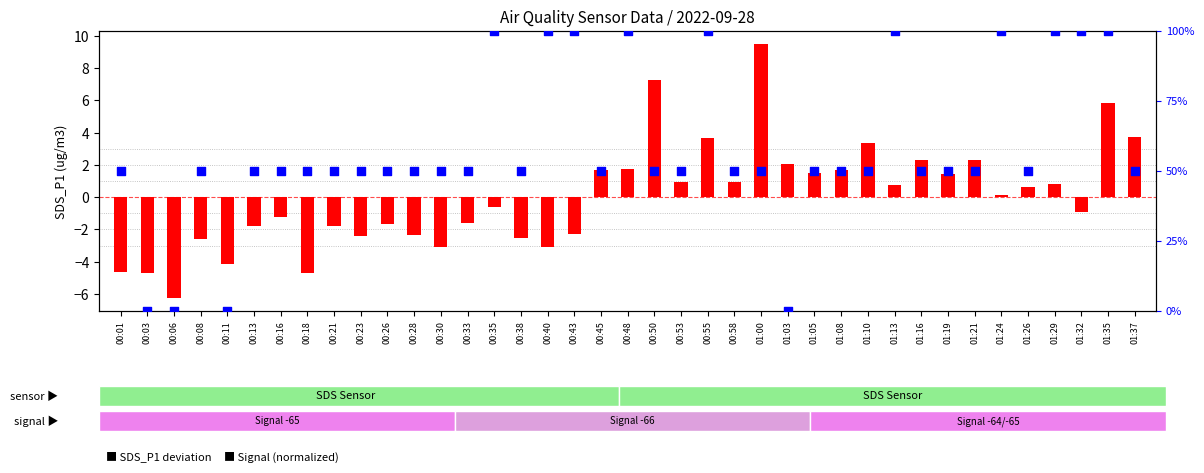

At how many categories does at least one series exceed 2?

36